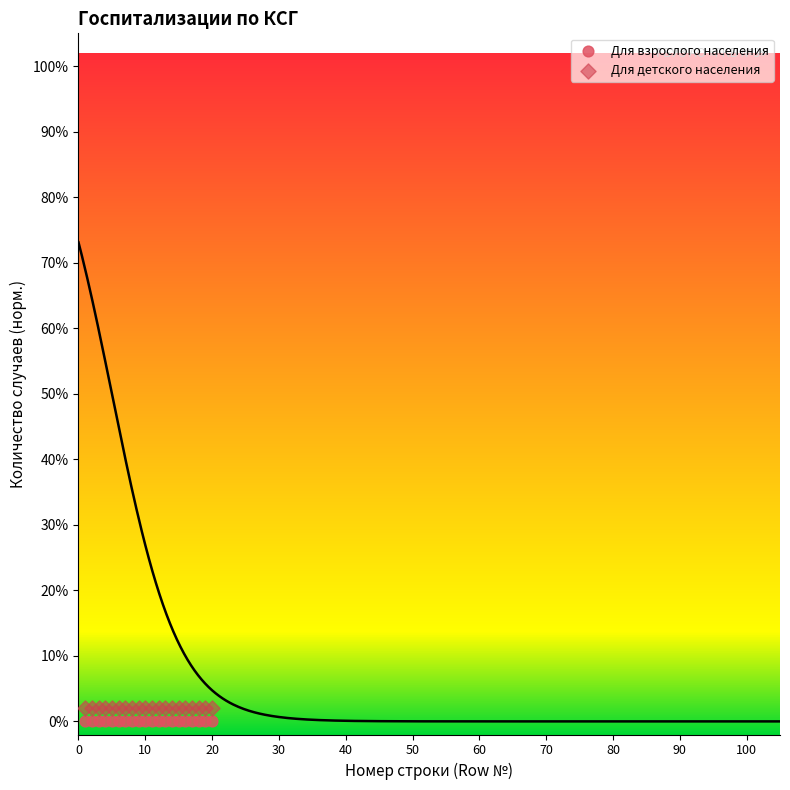

What are all the series names shown in the legend?

Для взрослого населения, Для детского населения